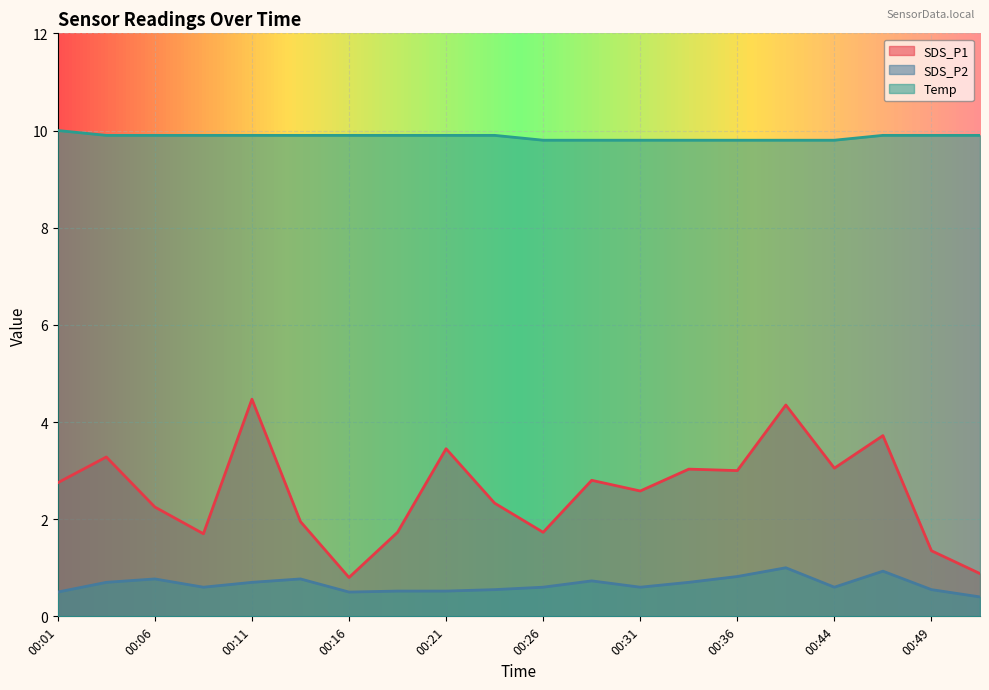

What is the average value of the SDS_P1 series?

2.6